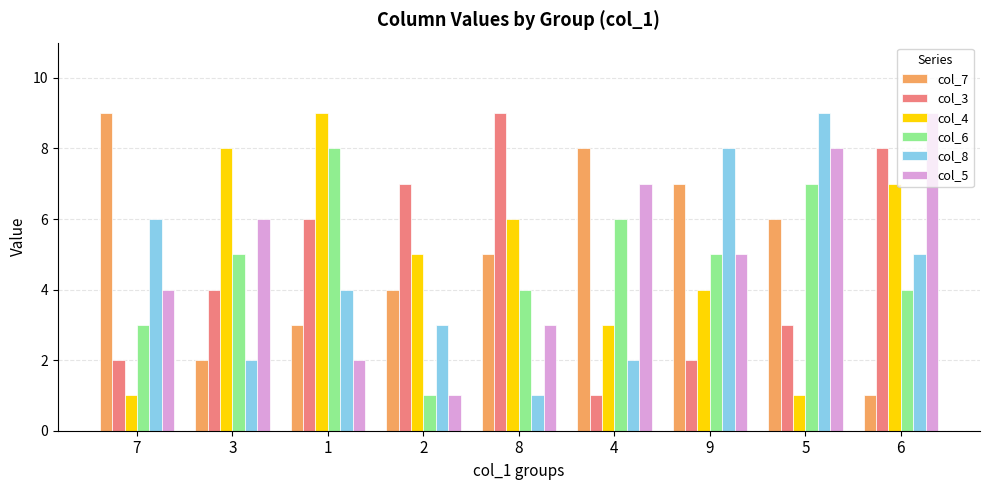

What is the minimum value for col_4?

1